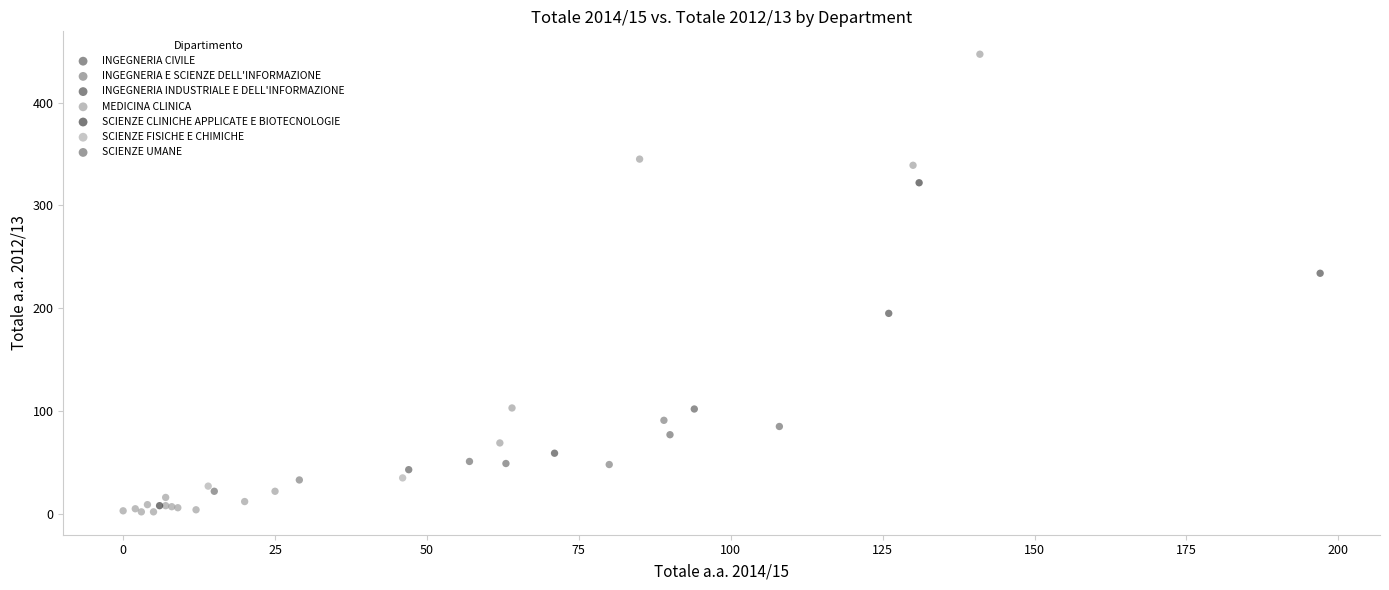

What are all the series names shown in the legend?

INGEGNERIA CIVILE, INGEGNERIA E SCIENZE DELL'INFORMAZIONE, INGEGNERIA INDUSTRIALE E DELL'INFORMAZIONE, MEDICINA CLINICA, SCIENZE CLINICHE APPLICATE E BIOTECNOLOGIE, SCIENZE FISICHE E CHIMICHE, SCIENZE UMANE